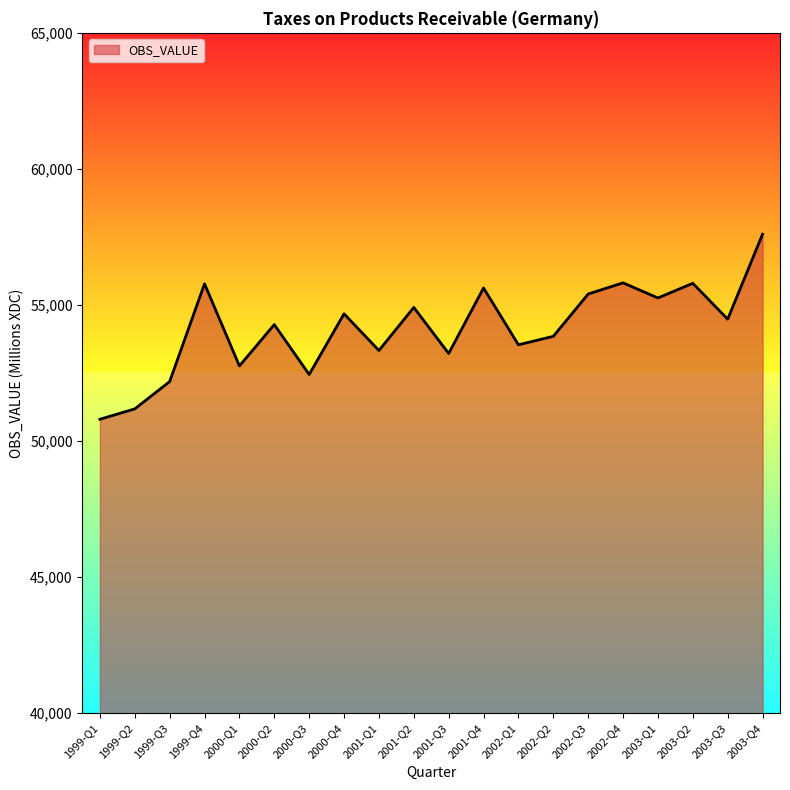

Between 2001-Q1 and 2003-Q1, which is larger?

2003-Q1